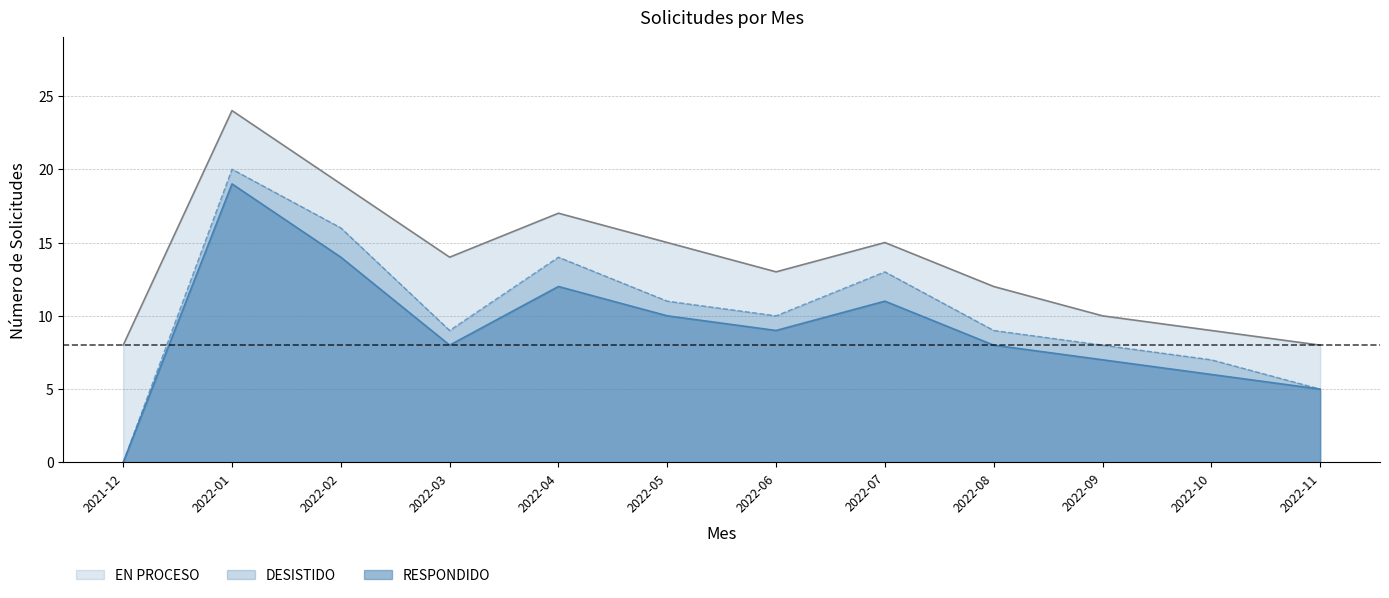

At which category does RESPONDIDO reach its first local valley?

2022-03